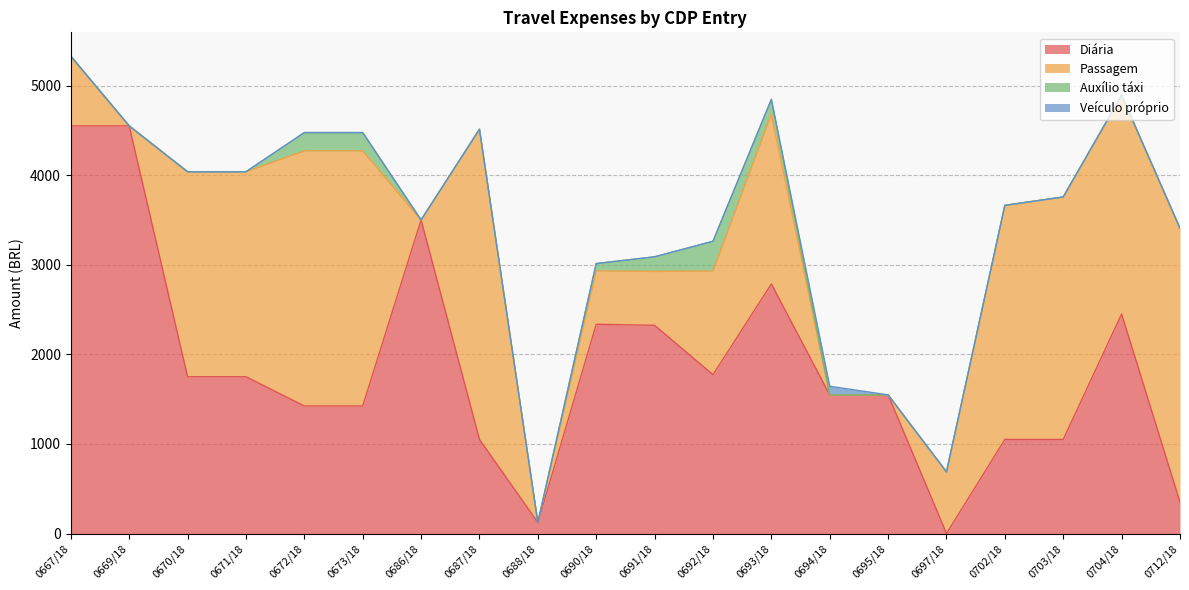

What is the total value across all series at 0702/18?

3663.0